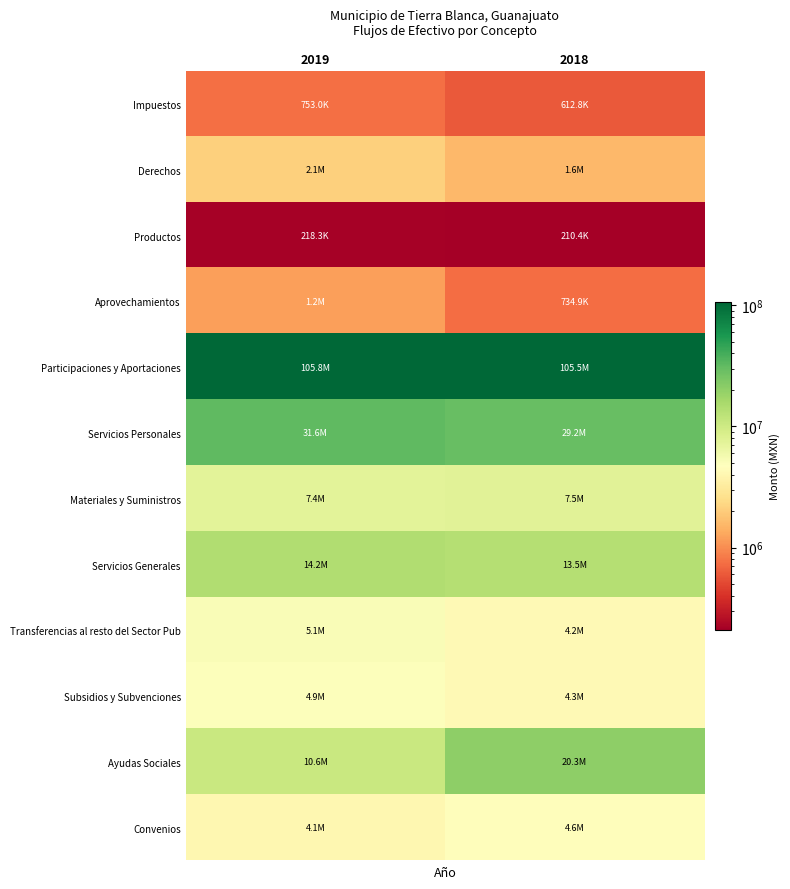

Which label corresponds to the largest value in the chart?

2019